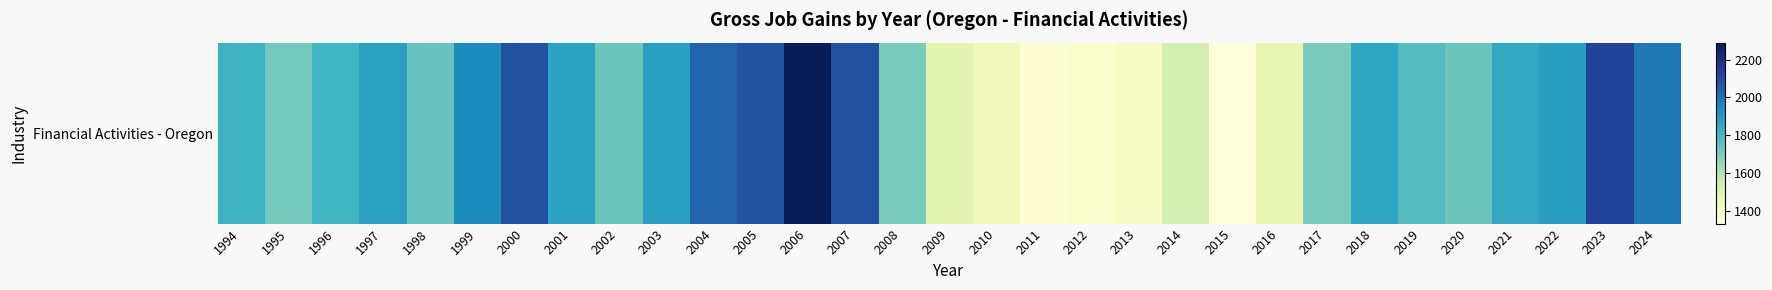

Reading right to left, extract all data points from this chart.

2024=1990	2023=2129	2022=1888	2021=1853	2020=1725	2019=1770	2018=1863	2017=1702	2016=1468	2015=1332	2014=1528	2013=1389	2012=1373	2011=1351	2010=1426	2009=1481	2008=1706	2007=2089	2006=2290	2005=2077	2004=2033	2003=1884	2002=1730	2001=1876	2000=2087	1999=1945	1998=1733	1997=1879	1996=1809	1995=1710	1994=1822